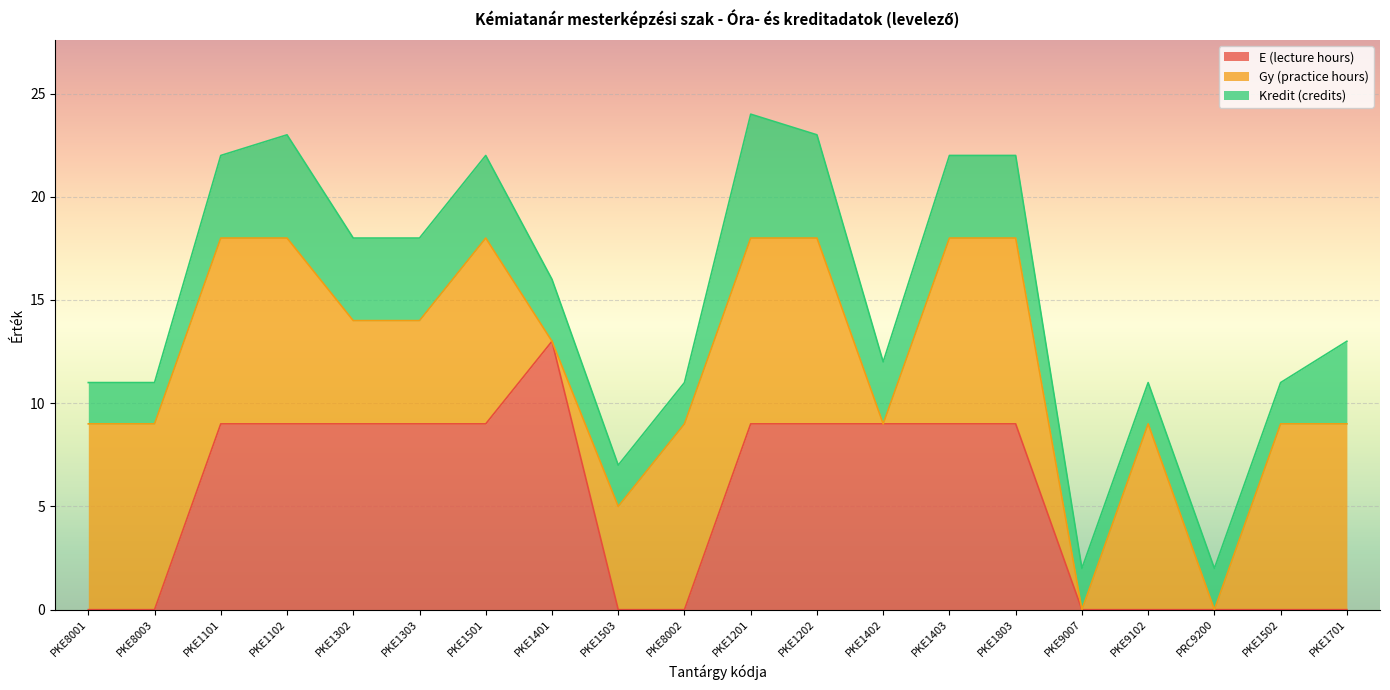

How many lines are shown in the chart?

3